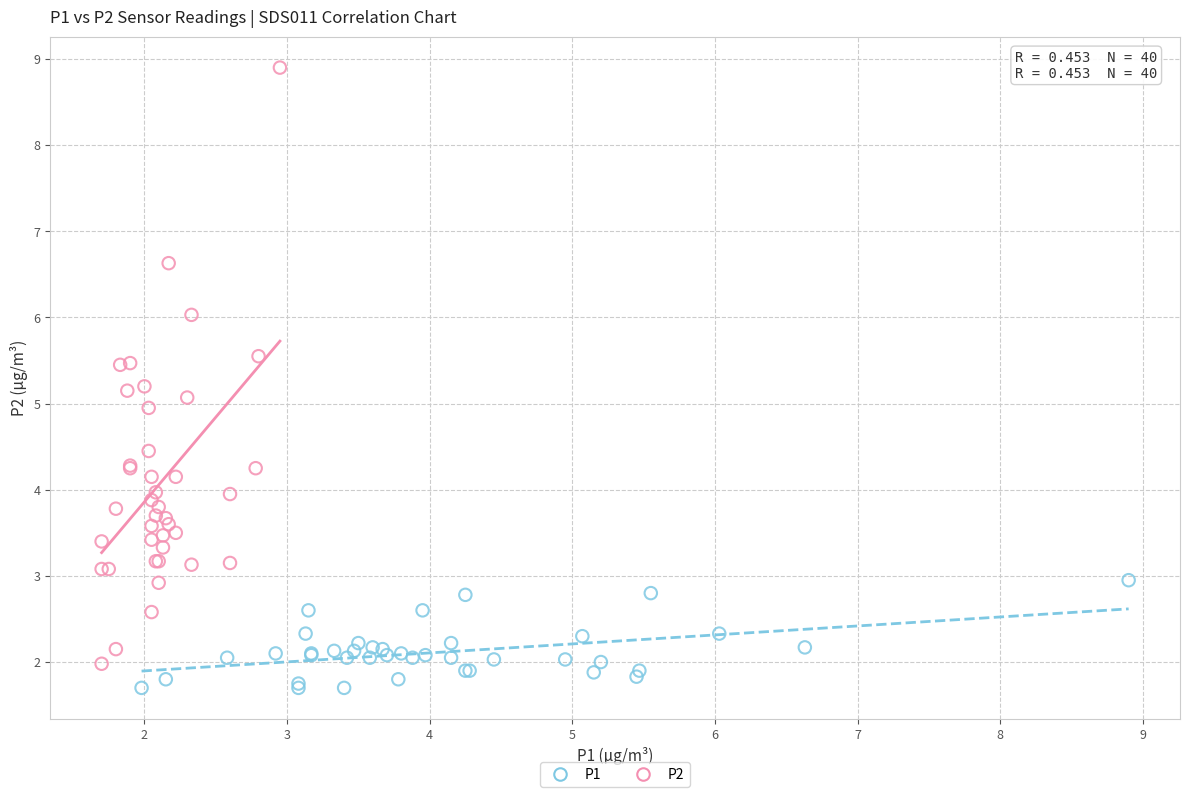

Which series has the widest spread of Y values?

P2